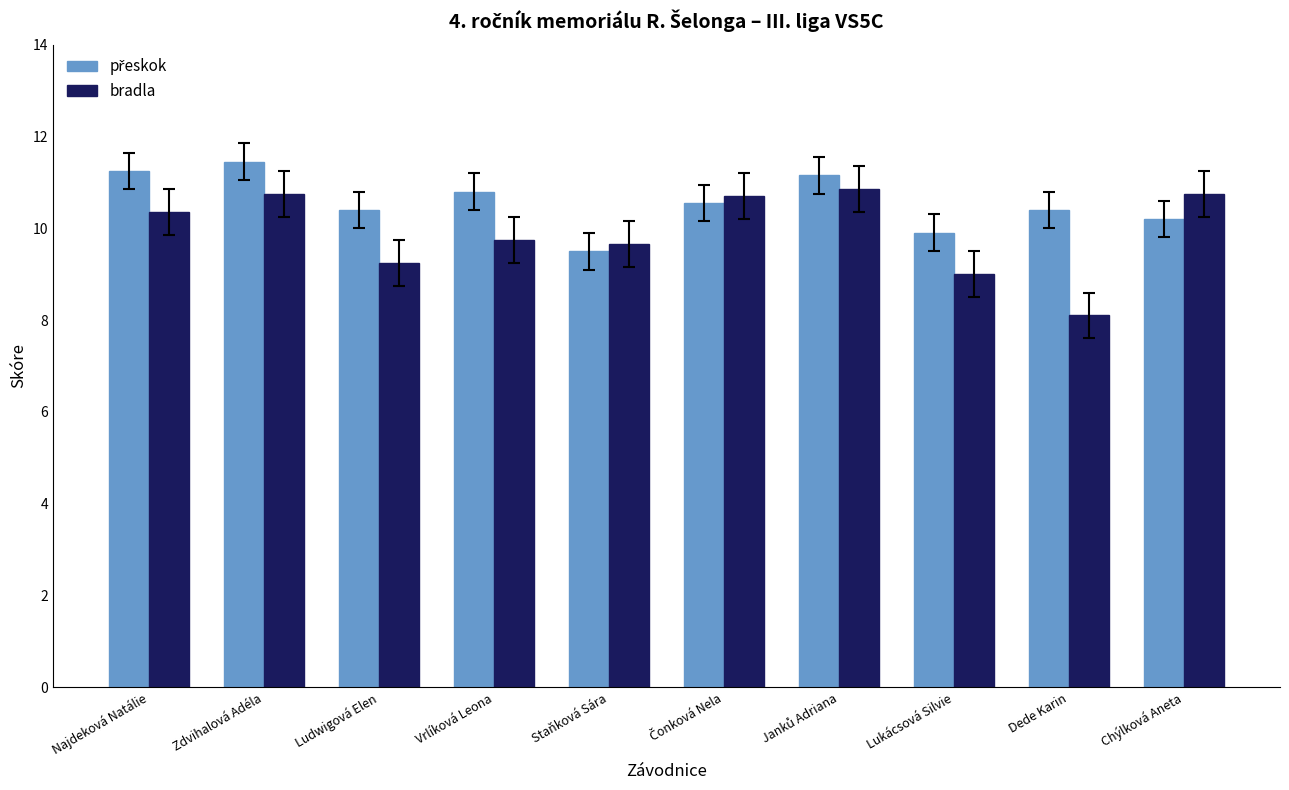

What position from the right is Zdvihalová Adéla?

9